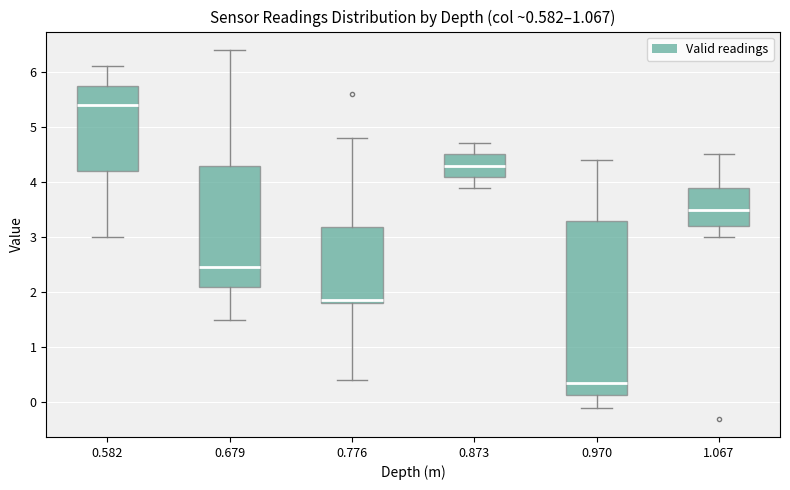

Which box's median line is the highest?

0.582